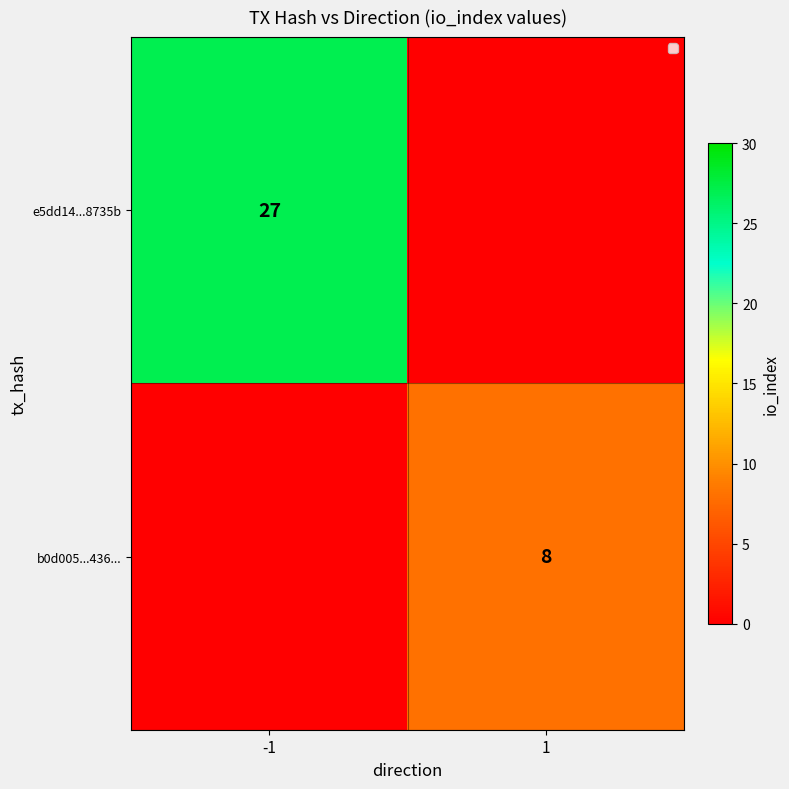

What is the spread (max minus min) of values at 1?

8